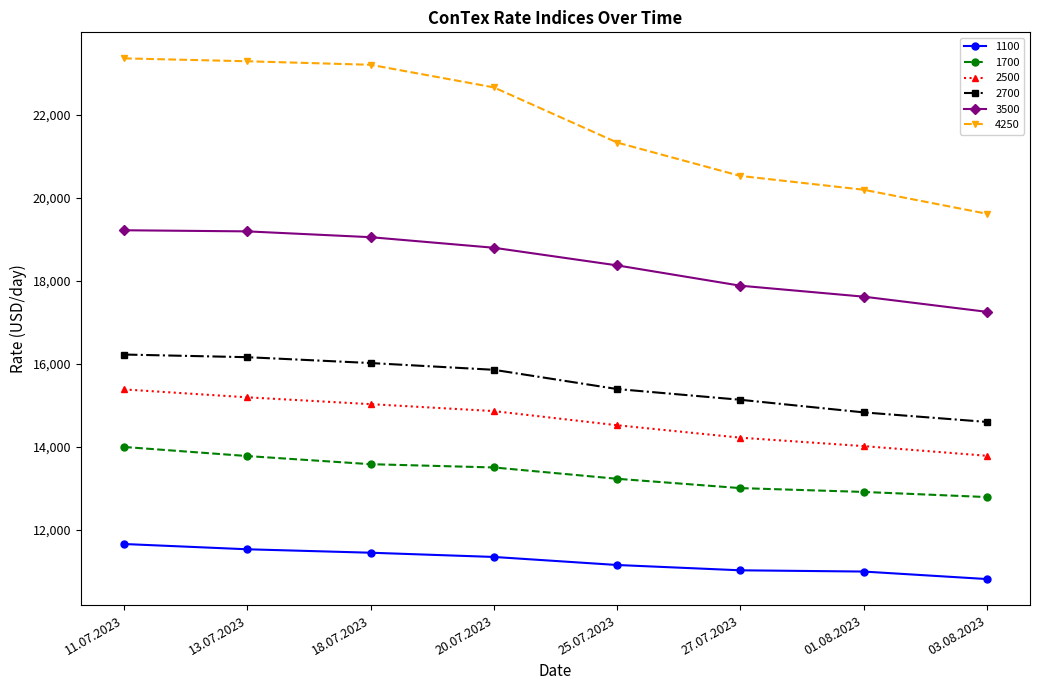

At how many categories does at least one series exceed 20304?

6